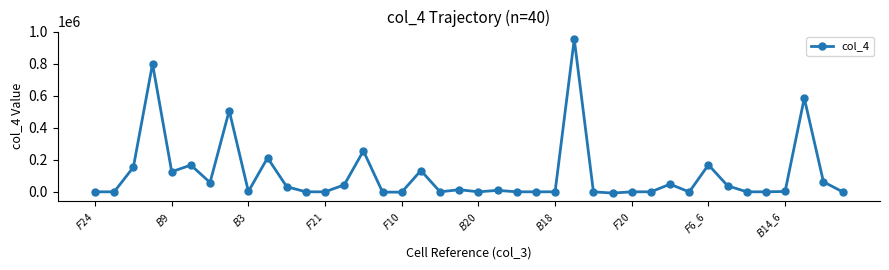

How many data points are less than 2121?

20